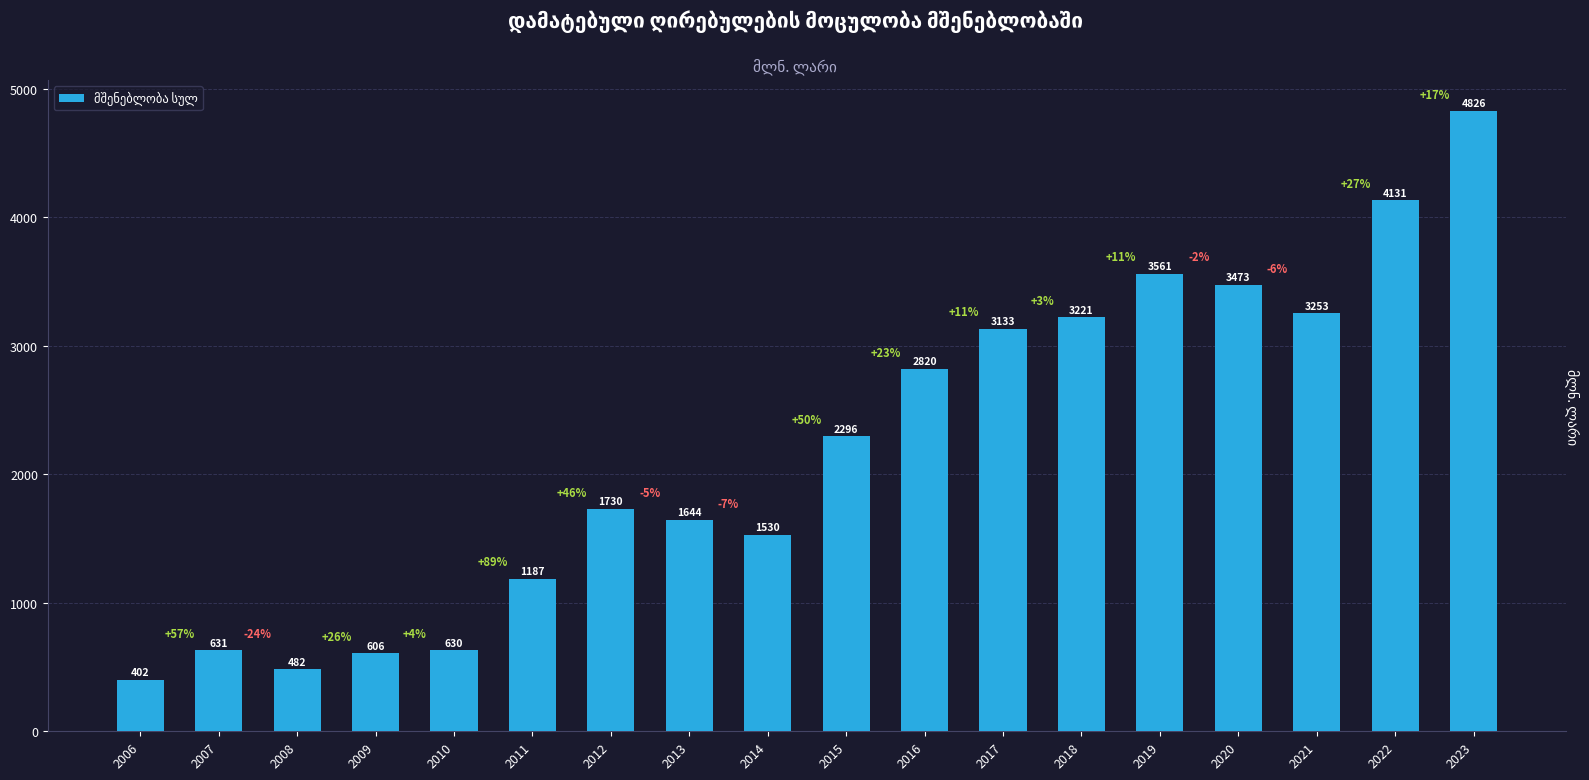

True or false: the data shows 1730.0 at 2012.

True